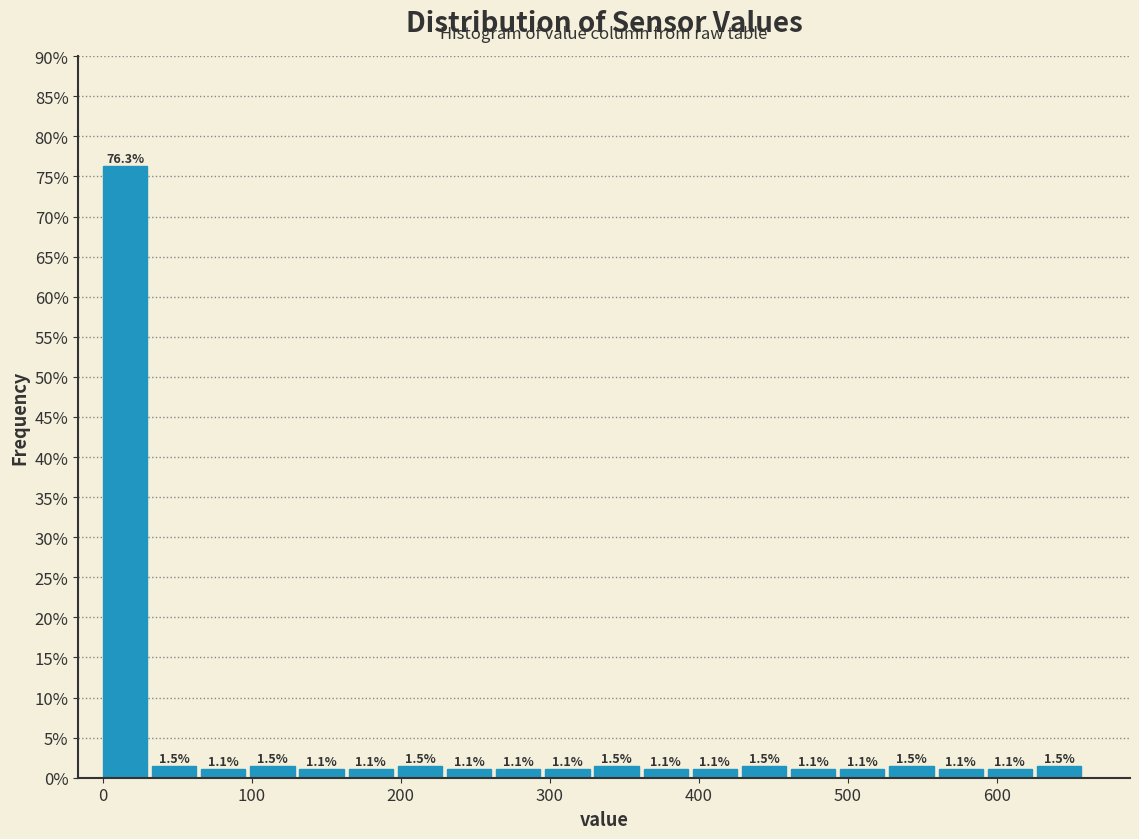

Read against the x-axis, roughly where is the centre of the tallest bar?

10